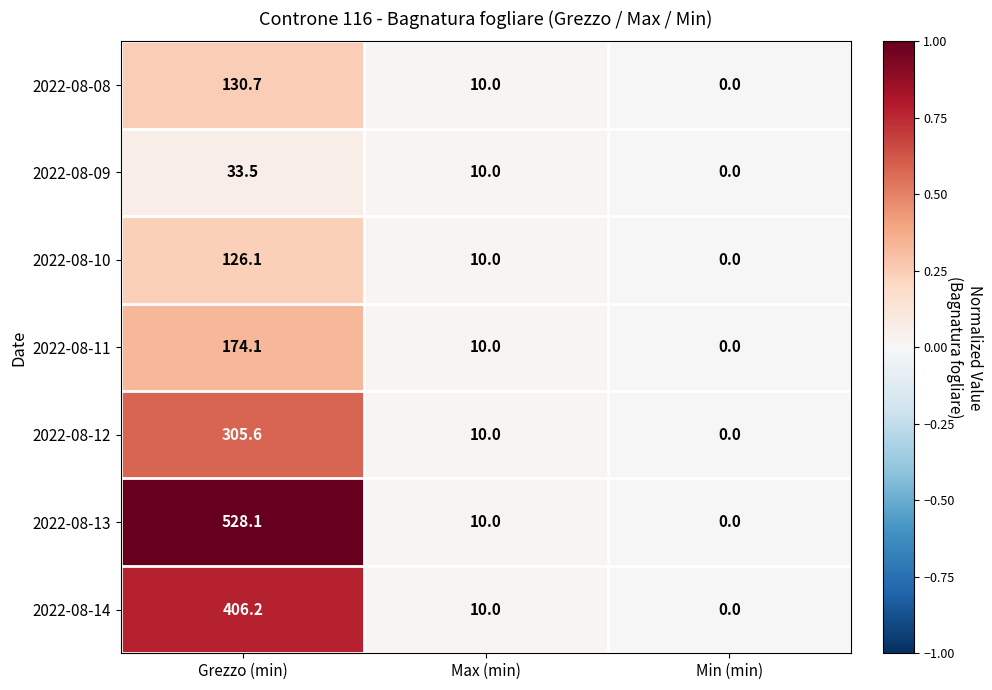

What is the approximate value of 2022-08-09 at Max (min)?

10.0